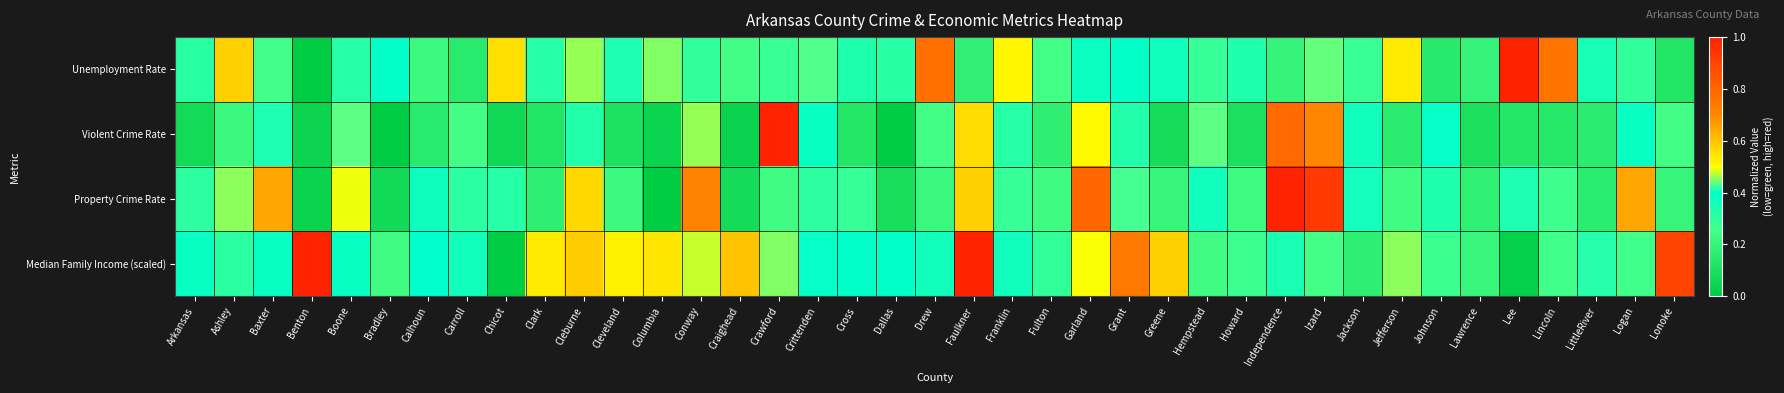

Reading right to left, transcribe all the data shown in this chart.

Unemployment Rate: Lonoke=0.1	Logan=0.3	LittleRiver=0.3	Lincoln=0.8	Lee=1.0	Lawrence=0.2	Johnson=0.1	Jefferson=0.5	Jackson=0.3	Izard=0.4	Independence=0.2	Howard=0.3	Hempstead=0.3	Greene=0.4	Grant=0.4	Garland=0.4	Fulton=0.3	Franklin=0.5	Faulkner=0.2	Drew=0.8	Dallas=0.3	Cross=0.3	Crittenden=0.4	Crawford=0.3	Craighead=0.2	Conway=0.3	Columbia=0.4	Cleveland=0.4	Cleburne=0.5	Clark=0.3	Chicot=0.6	Carroll=0.2	Calhoun=0.2	Bradley=0.4	Boone=0.3	Benton=0.0	Baxter=0.3	Ashley=0.6	Arkansas=0.3
Violent Crime Rate: Lonoke=0.2	Logan=0.4	LittleRiver=0.2	Lincoln=0.1	Lee=0.1	Lawrence=0.1	Johnson=0.4	Jefferson=0.2	Jackson=0.4	Izard=0.7	Independence=0.8	Howard=0.1	Hempstead=0.4	Greene=0.1	Grant=0.3	Garland=0.5	Fulton=0.2	Franklin=0.3	Faulkner=0.6	Drew=0.2	Dallas=0.0	Cross=0.1	Crittenden=0.4	Crawford=1.0	Craighead=0.0	Conway=0.5	Columbia=0.0	Cleveland=0.1	Cleburne=0.3	Clark=0.1	Chicot=0.1	Carroll=0.2	Calhoun=0.1	Bradley=0.0	Boone=0.4	Benton=0.0	Baxter=0.4	Ashley=0.2	Arkansas=0.1
Property Crime Rate: Lonoke=0.2	Logan=0.6	LittleRiver=0.2	Lincoln=0.3	Lee=0.4	Lawrence=0.2	Johnson=0.3	Jefferson=0.2	Jackson=0.4	Izard=0.9	Independence=1.0	Howard=0.2	Hempstead=0.4	Greene=0.2	Grant=0.4	Garland=0.8	Fulton=0.2	Franklin=0.3	Faulkner=0.6	Drew=0.2	Dallas=0.1	Cross=0.3	Crittenden=0.3	Crawford=0.2	Craighead=0.1	Conway=0.7	Columbia=0.0	Cleveland=0.2	Cleburne=0.6	Clark=0.2	Chicot=0.3	Carroll=0.3	Calhoun=0.4	Bradley=0.1	Boone=0.5	Benton=0.0	Baxter=0.6	Ashley=0.5	Arkansas=0.3
Median Family Income (scaled): Lonoke=0.9	Logan=0.3	LittleRiver=0.4	Lincoln=0.3	Lee=0.0	Lawrence=0.2	Johnson=0.3	Jefferson=0.5	Jackson=0.2	Izard=0.2	Independence=0.3	Howard=0.3	Hempstead=0.2	Greene=0.6	Grant=0.7	Garland=0.5	Fulton=0.3	Franklin=0.4	Faulkner=1.0	Drew=0.4	Dallas=0.4	Cross=0.4	Crittenden=0.4	Crawford=0.5	Craighead=0.6	Conway=0.5	Columbia=0.5	Cleveland=0.5	Cleburne=0.6	Clark=0.5	Chicot=0.0	Carroll=0.4	Calhoun=0.4	Bradley=0.2	Boone=0.4	Benton=1.0	Baxter=0.4	Ashley=0.3	Arkansas=0.4